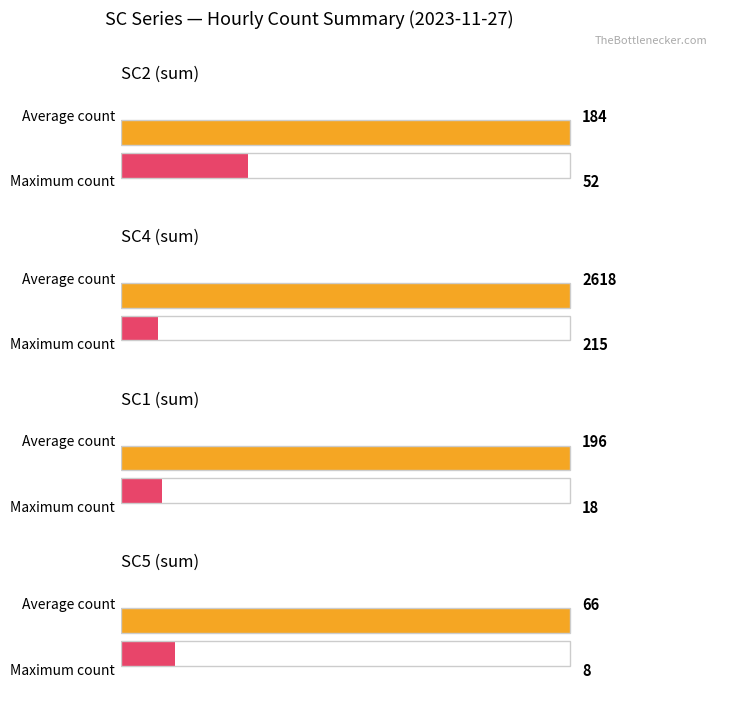

What is the value of the SC5 bar at the 17th from the left?

8